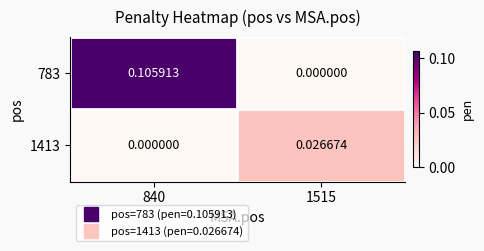

Is the value of 1413 at 1515 greater than the value of 783 at 1515?

Yes